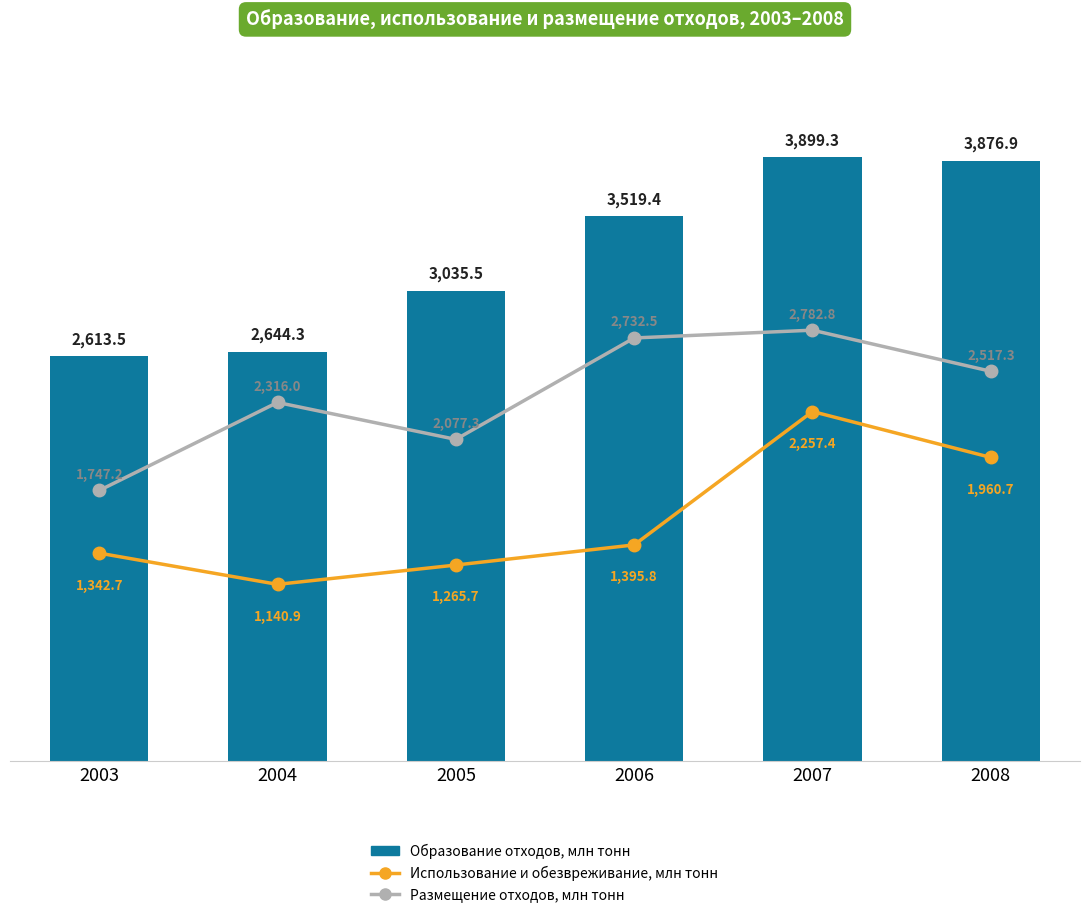

Is it true that Использование и обезвреживание, млн тонн equals 854.1 at 2008?

False